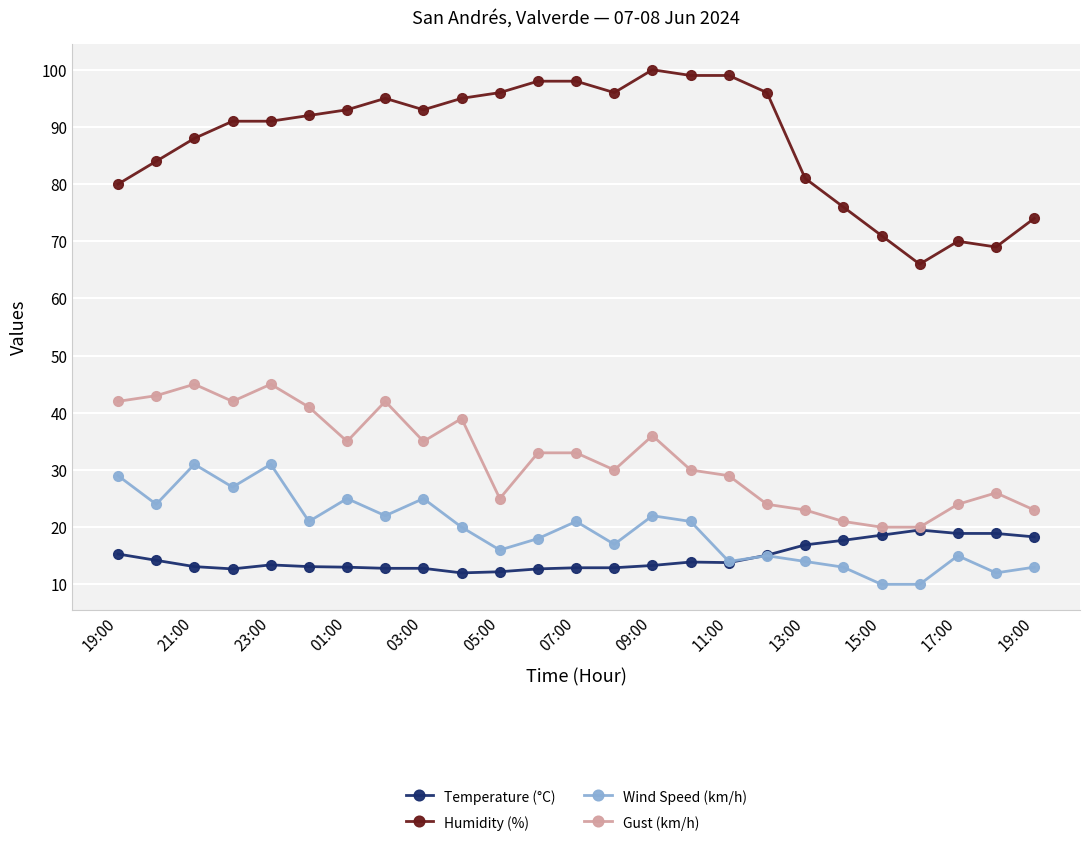

True or false: Humidity (%) and Wind Speed (km/h) cross at least once.

False